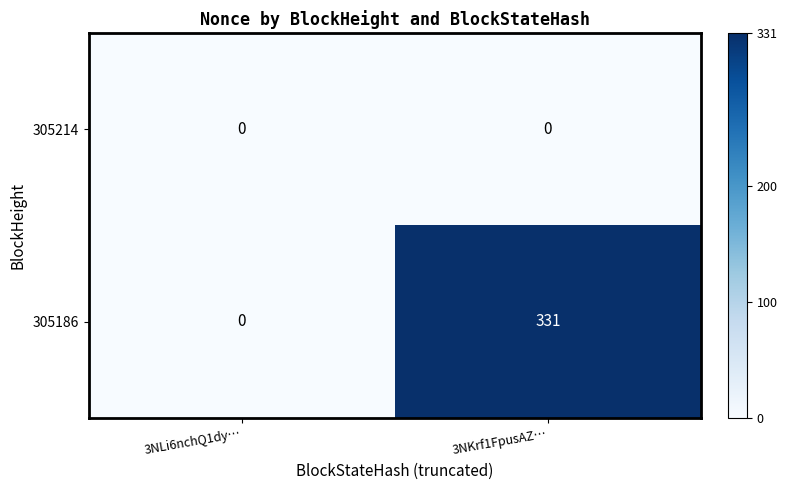

List the series in order of their peak value, lowest first.

305214, 305186